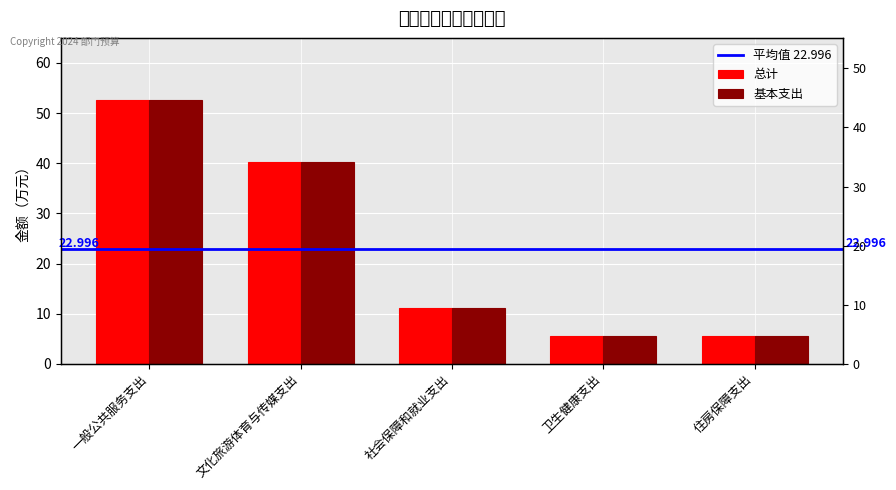

What position from the left is 一般公共服务支出?

1